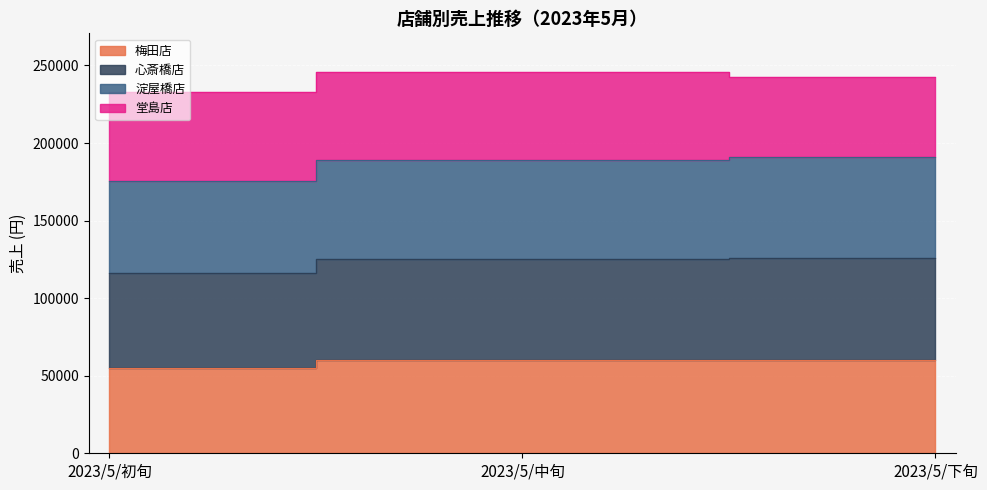

Which series has the largest range (max minus min)?

淀屋橋店